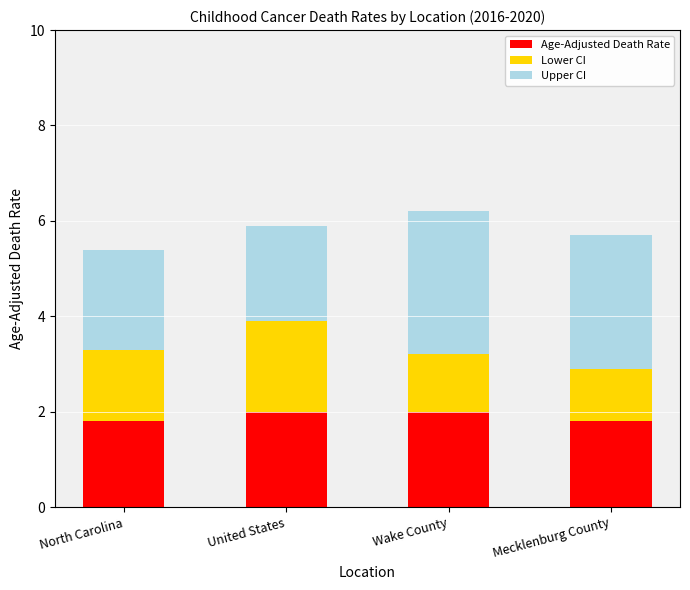

What is the total value across all series at Wake County?

6.2